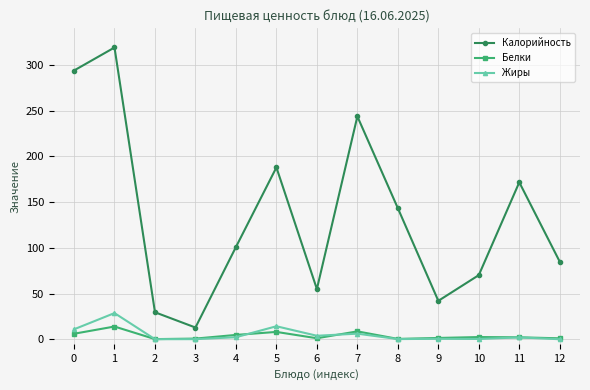

Is it true that Калорийность equals 319.2 at 1?

True